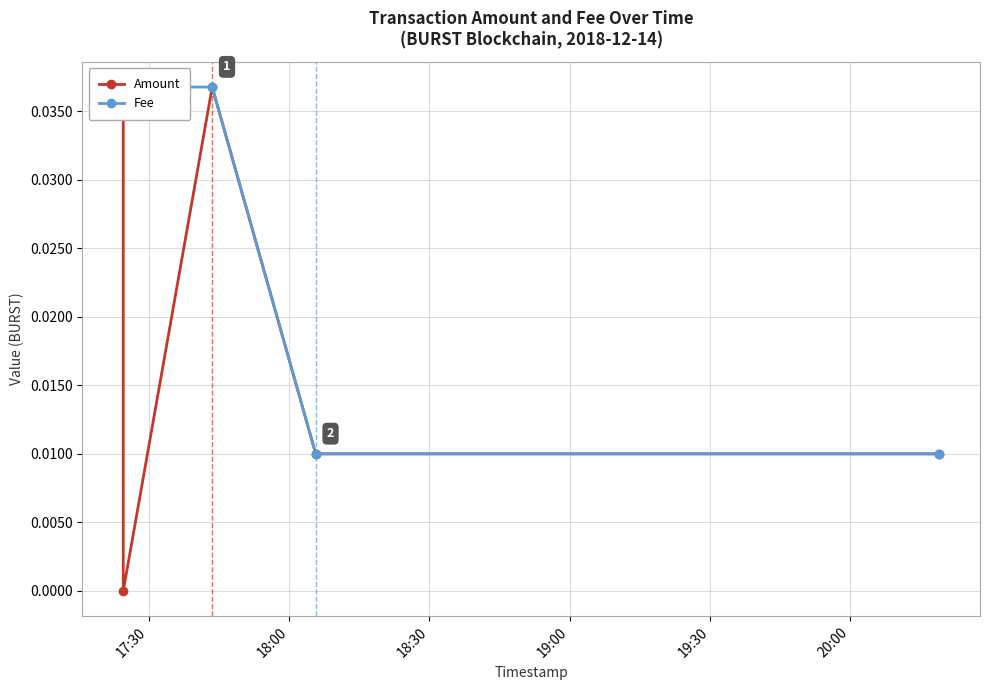

True or false: Fee has more than 0 interior local peaks.

False